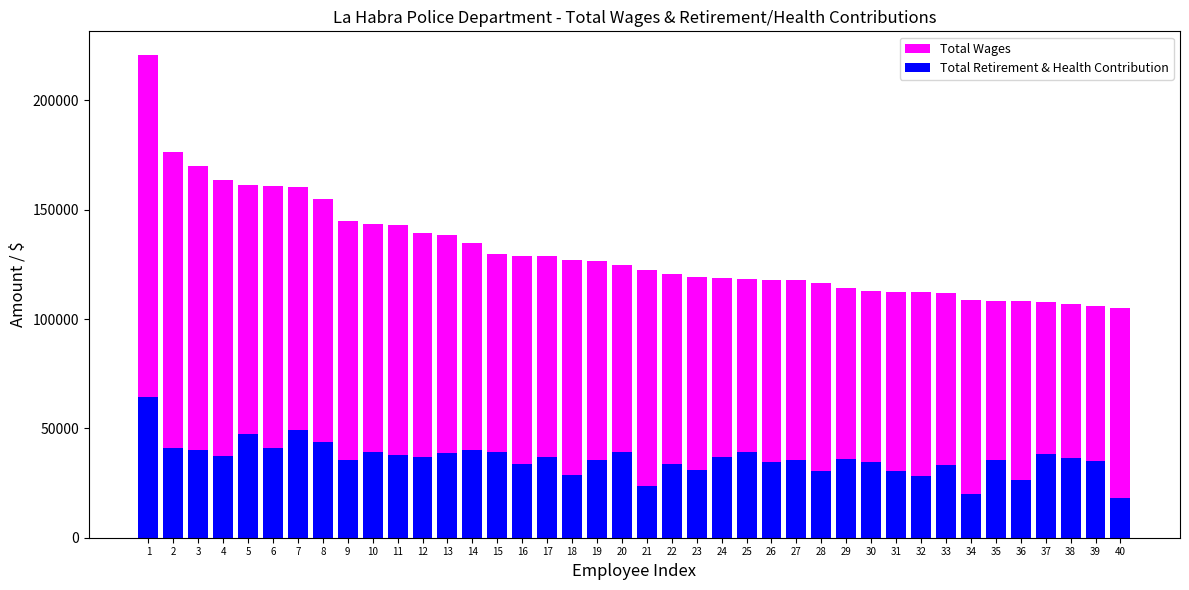

What is the difference between the Total Retirement & Health Contribution values at 36 and 28?

4189